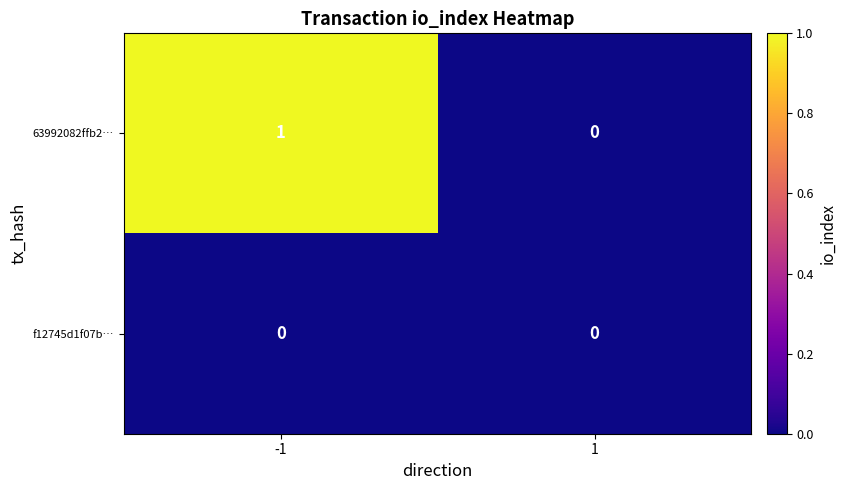

How many categories are shown in the chart?

2